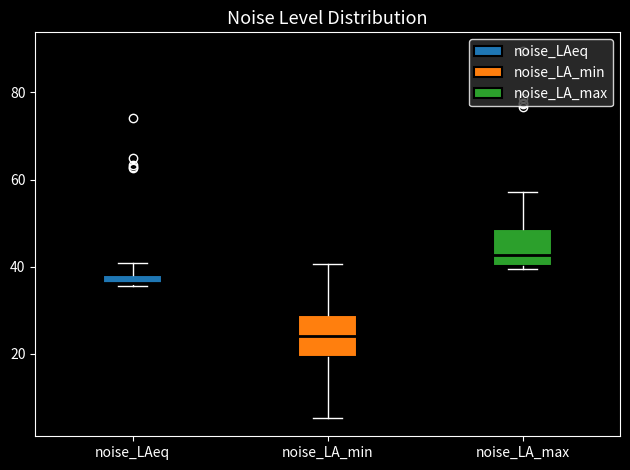

Which box's median line is the highest?

noise_LA_max